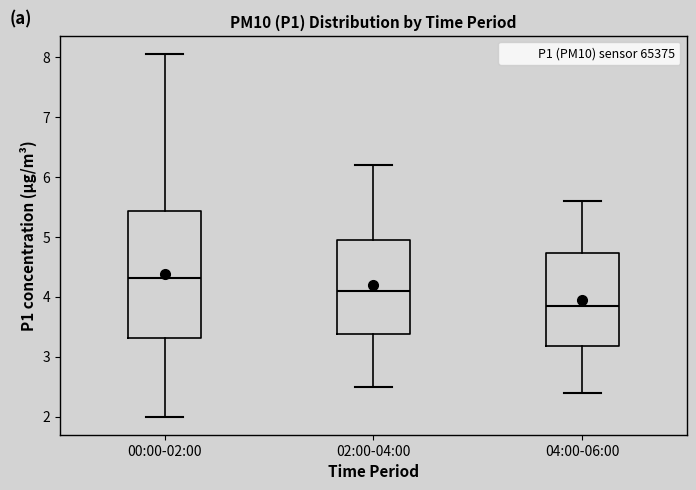

Where does the upper whisker of the box for 00:00-02:00 end on the y-axis? The values are not printed on the chart, so give them approximately, as read against the axis.

8.1